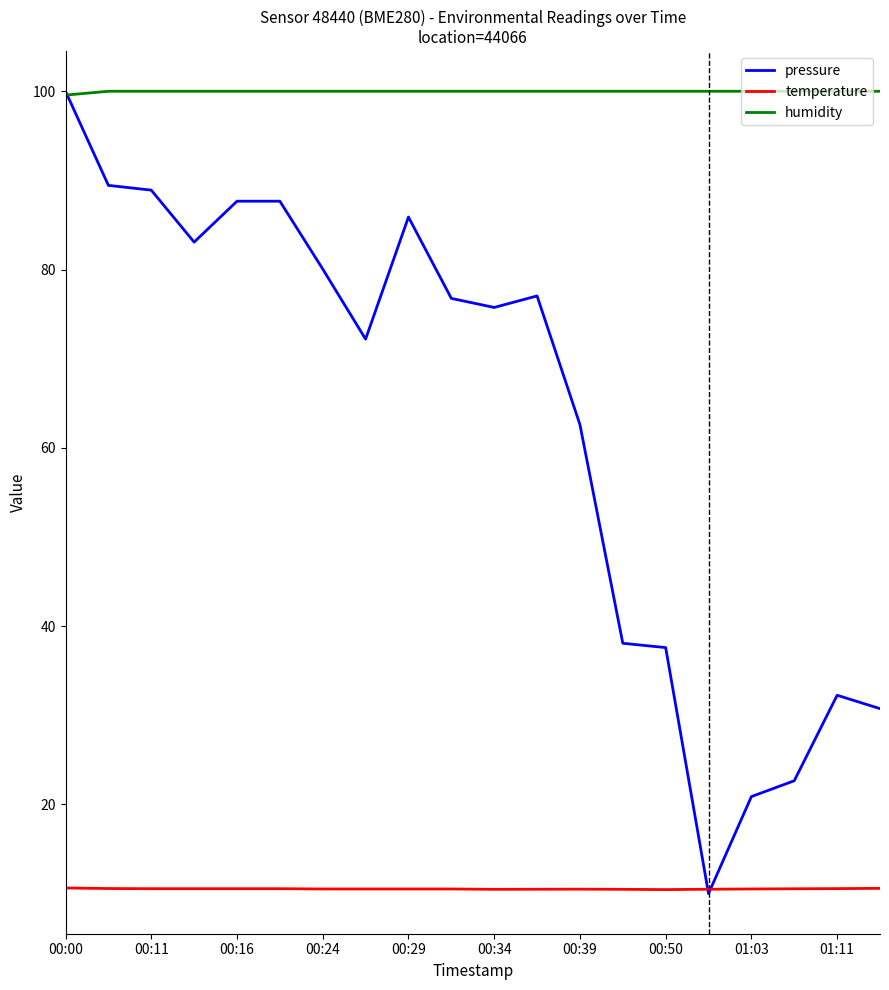

What is the difference between the maximum and minimum values in the temperature series?

0.2